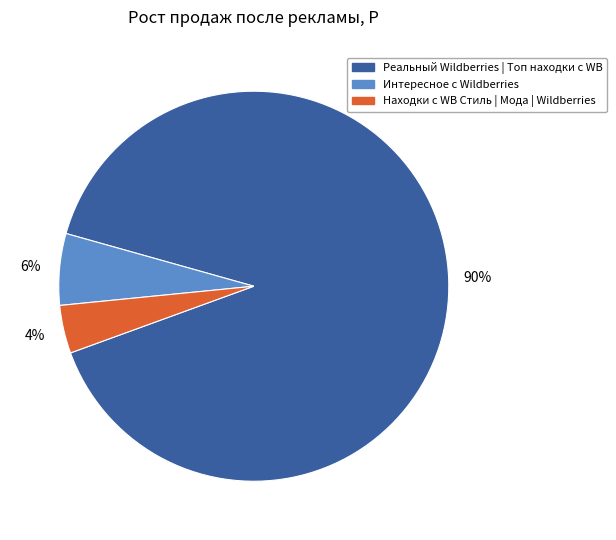

What percentage is the Находки с WB Стиль | Мода | Wildberries slice, to the nearest percent?

4%